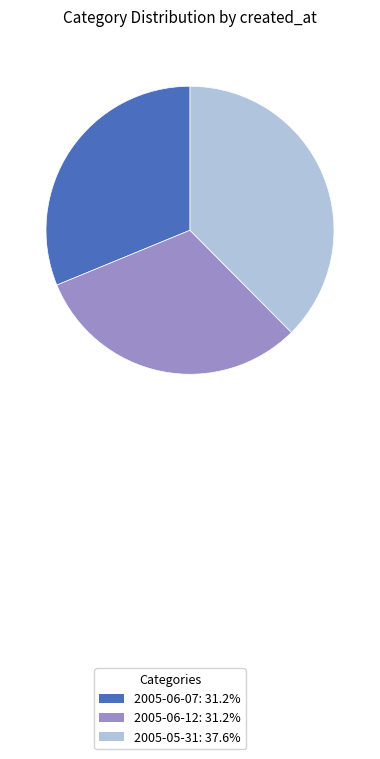

Approximately how many times larger is the value at 2005-06-07: 31.2% compared to 2005-05-31: 37.6%?

0.8